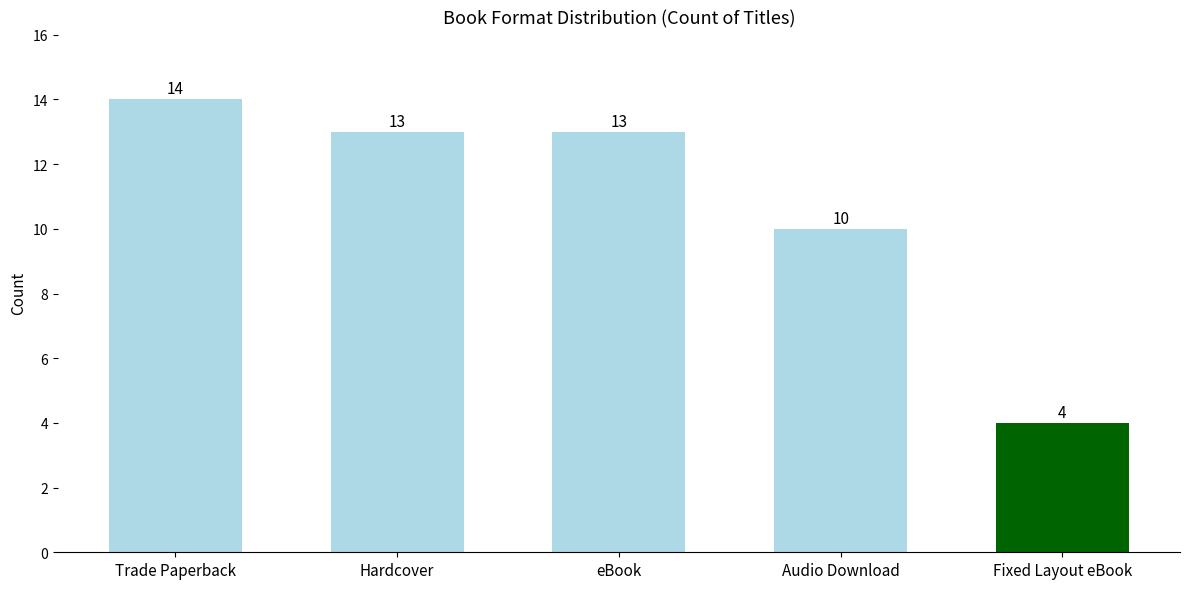

Between eBook and Fixed Layout eBook, which is larger?

eBook